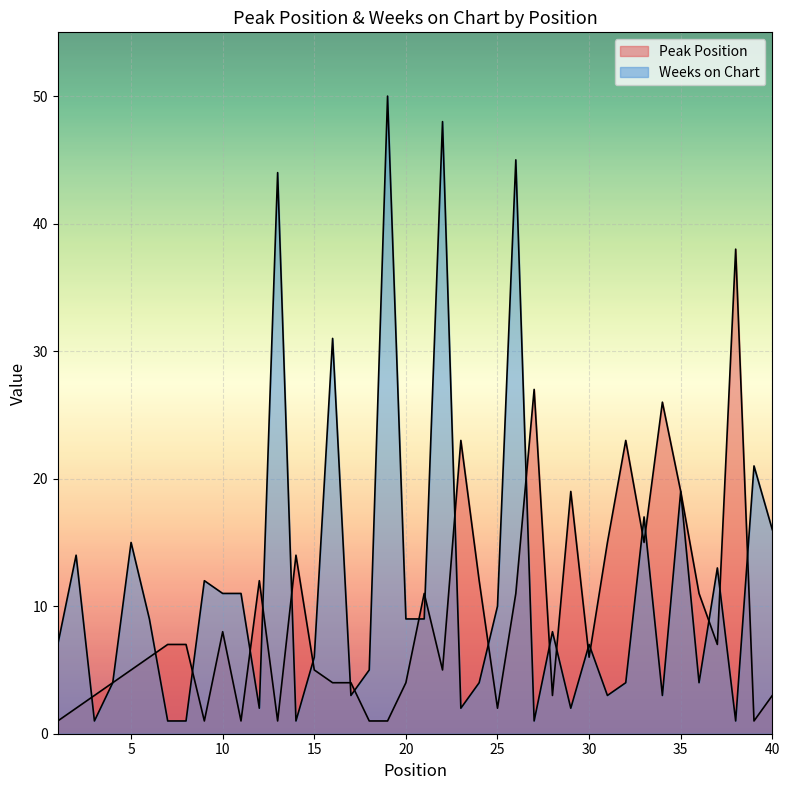

How many lines are shown in the chart?

2